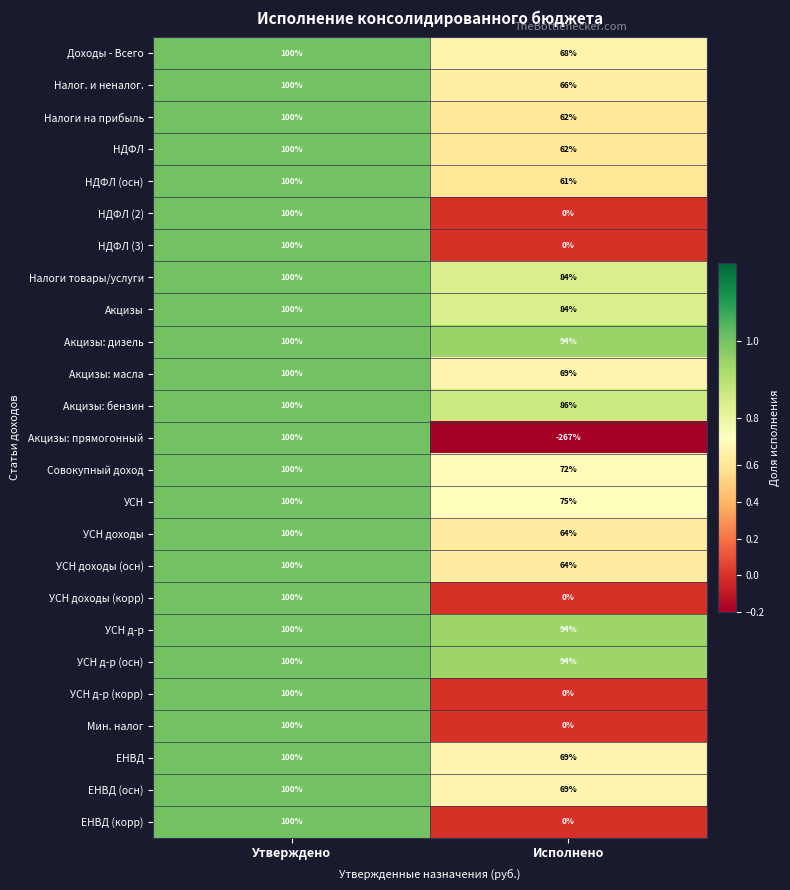

Where is УСН nearest to the value 87?

Исполнено